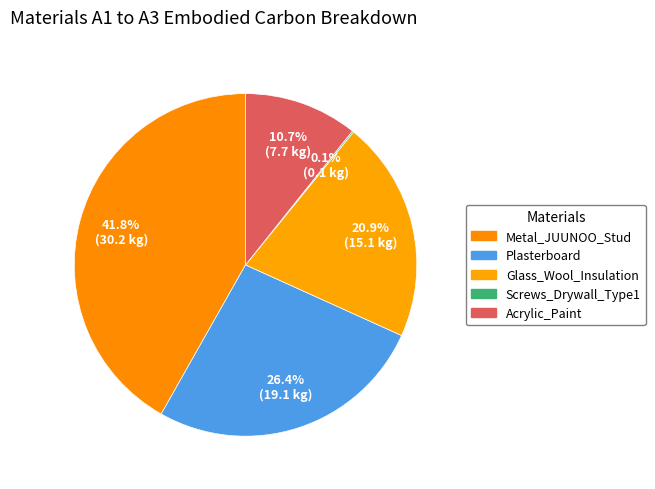

Which category has the smallest portion of the pie?

Screws_Drywall_Type1